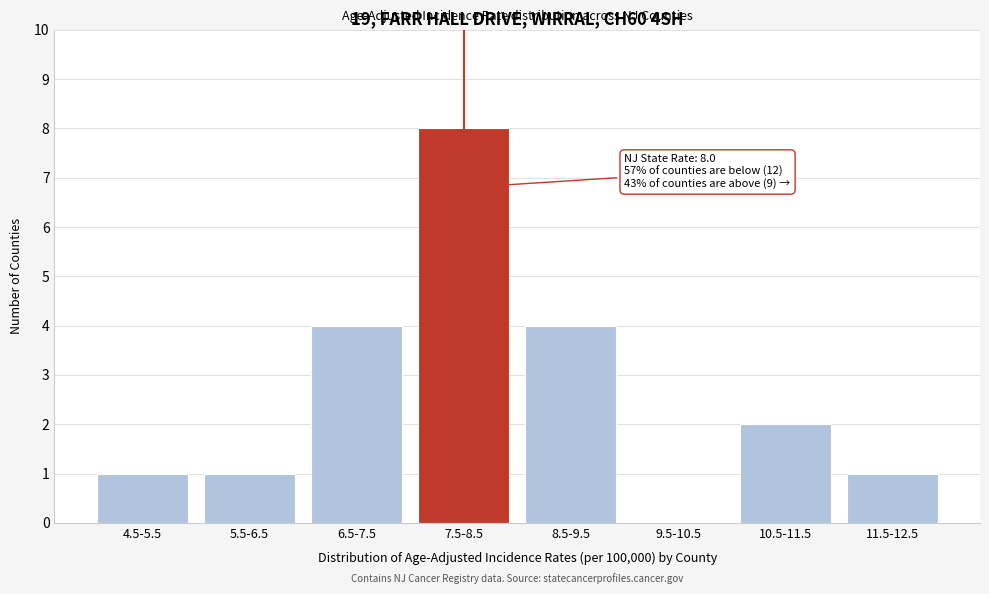

Reading left to right, extract all data points from this chart.

4.5-5.5=1	5.5-6.5=1	6.5-7.5=4	7.5-8.5=8	8.5-9.5=4	9.5-10.5=0	10.5-11.5=2	11.5-12.5=1